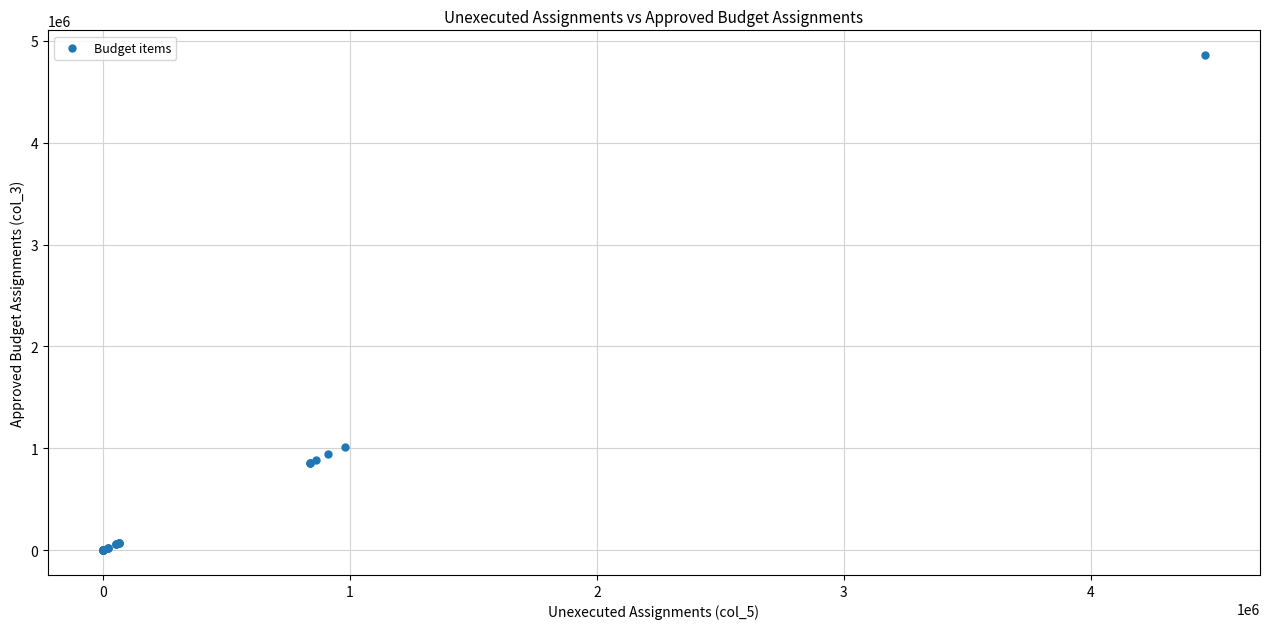

What Y value in the scatter plot is closest to 2429700?

1014100